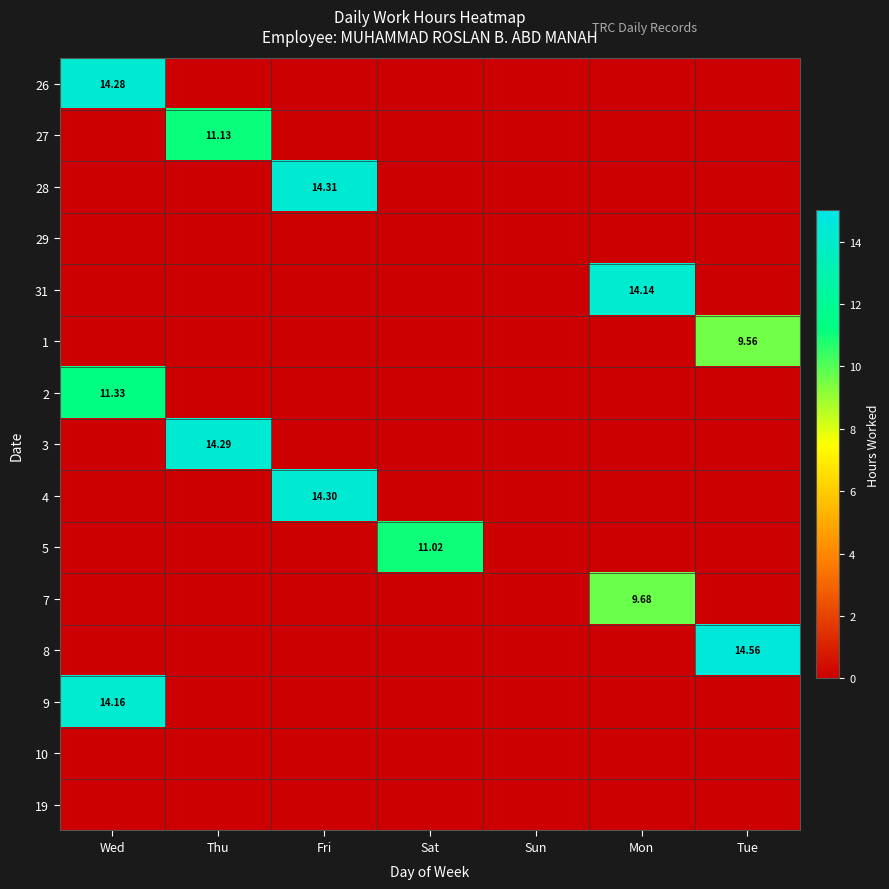

Which series has the largest range (max minus min)?

8